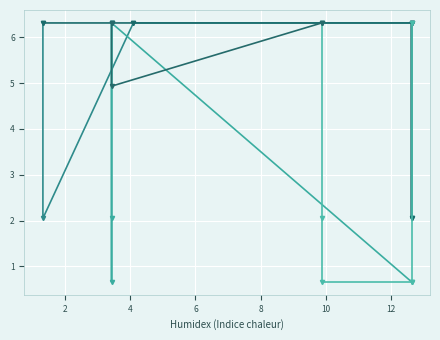

Which series ends up on top after the final intersection of series_3 and series_2?

series_3